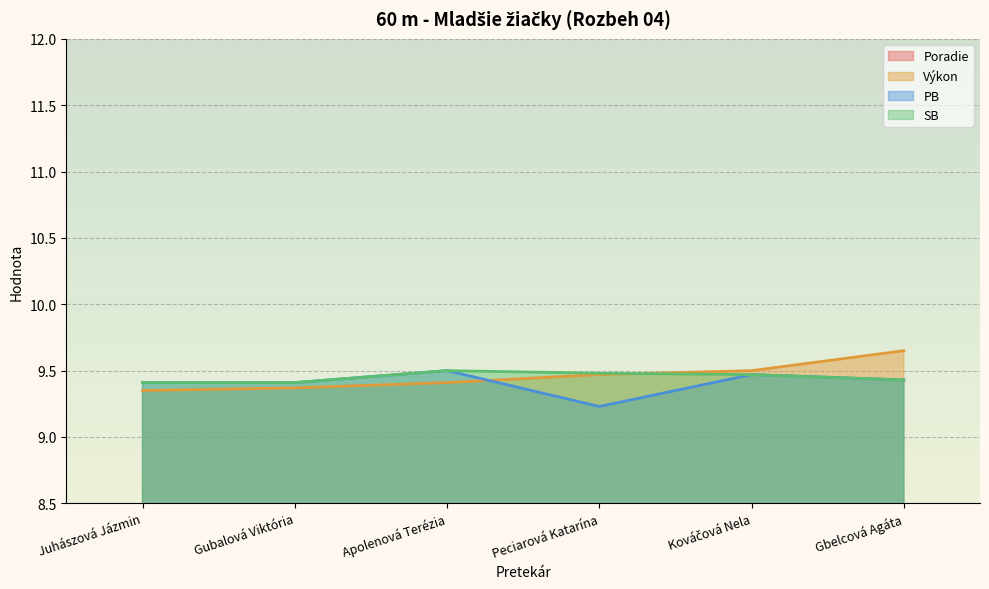

How many categories are shown in the chart?

6